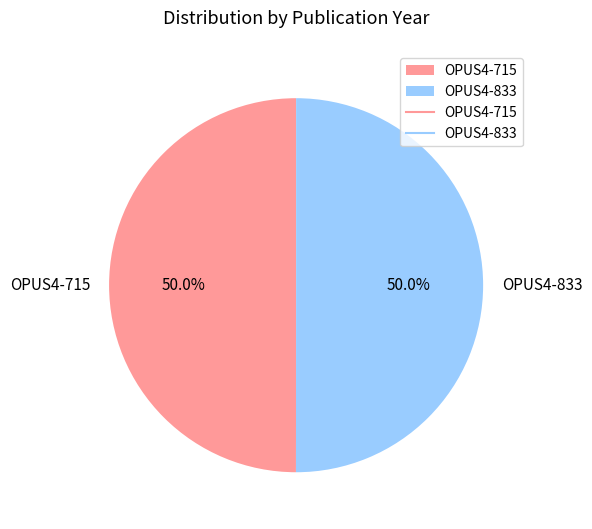

How many segments does this pie chart have?

2